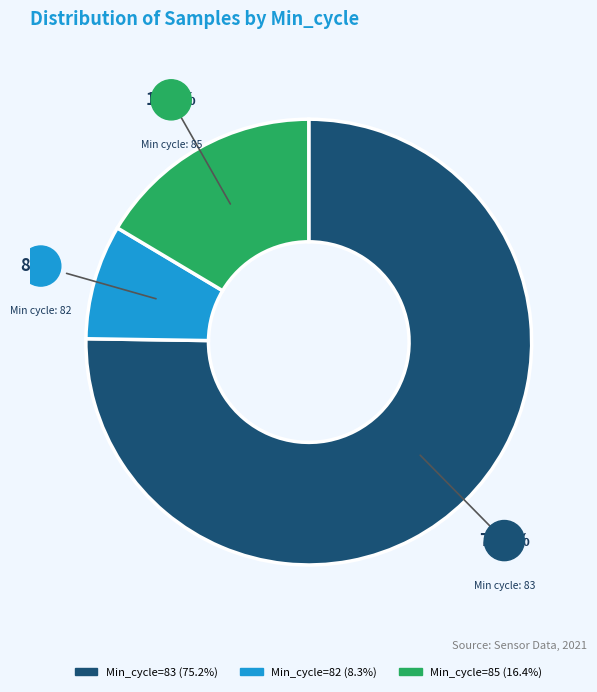

Count the number of slices in the pie.

3